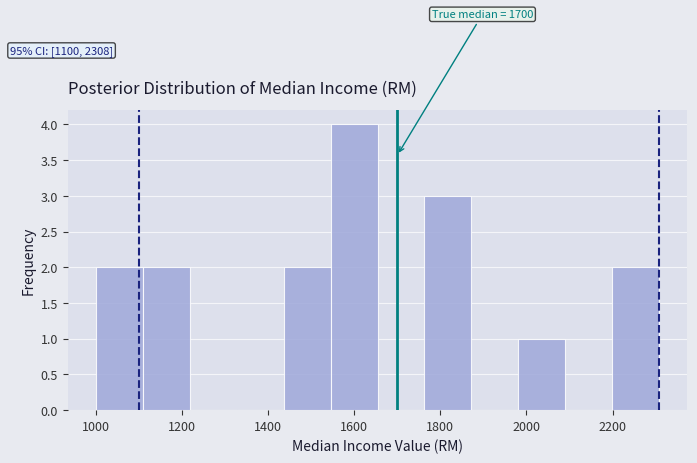

Which range on the x-axis has the tallest bar?

1540 to 1660